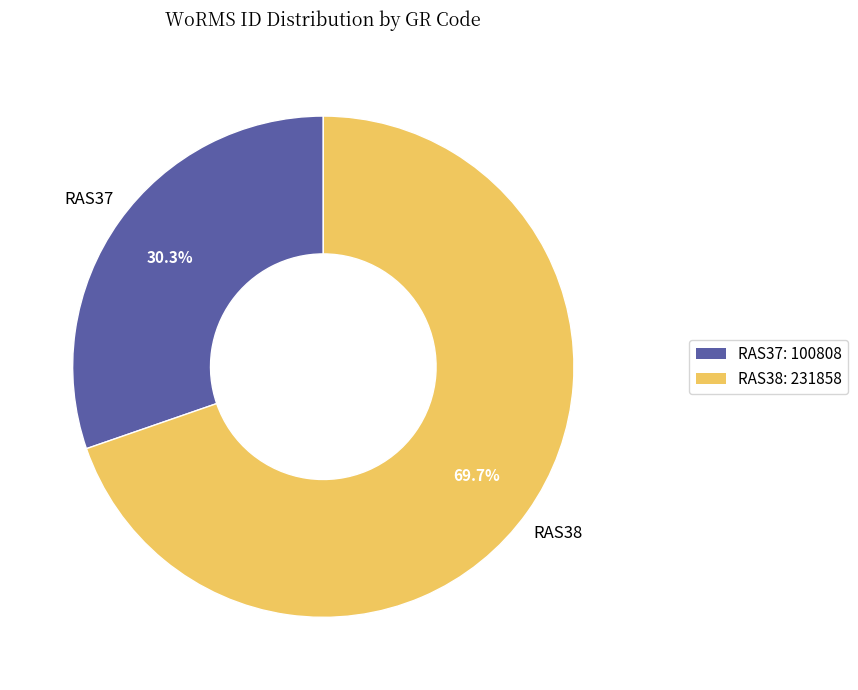

Is there a majority slice in this chart?

Yes